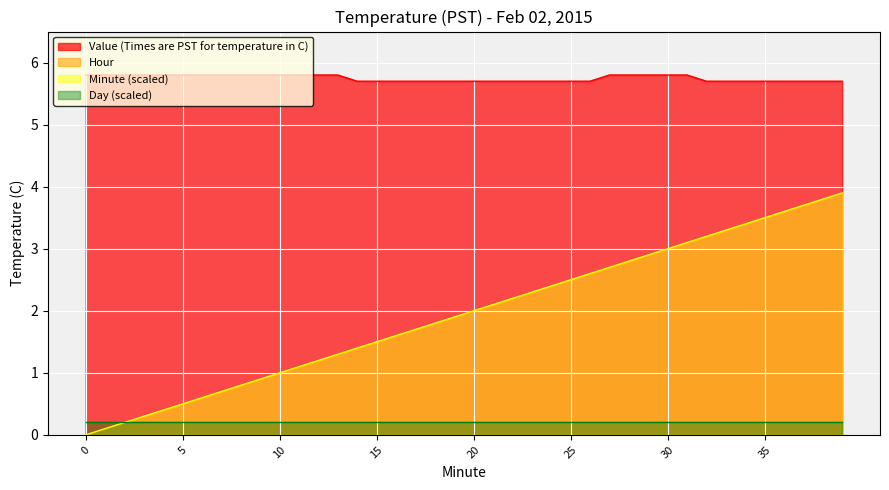

True or false: Minute and Value (Times are PST for temperature in C) intersect in this chart.

False